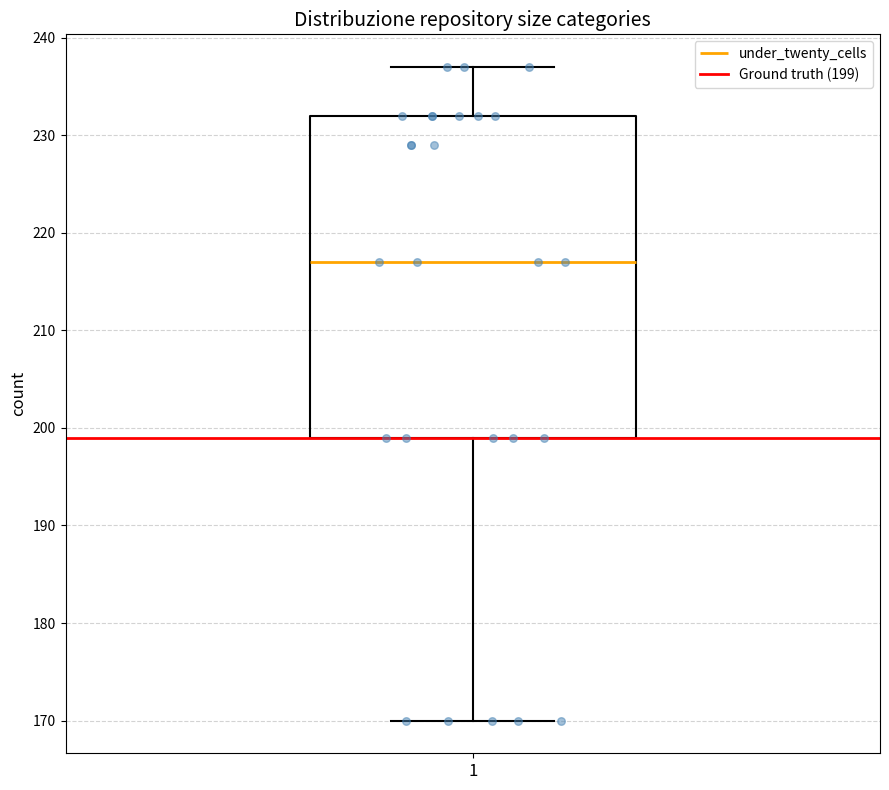

Transcribe this box plot: give where the median line is, the range the box spans, and where the two whiskers end, as read against the y-axis. The values are not printed on the chart, so give them approximately, as read against the axis.

median 217, box 199 to 232, whiskers 170 to 237